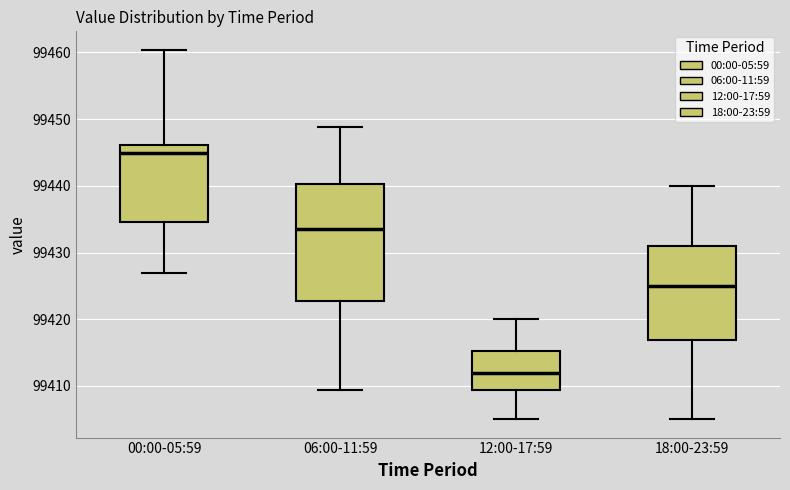

Reading left to right, read every box against the y-axis: the position of its median line, the range the box covers, and the ends of its whiskers. The values are not printed on the chart, so give them approximately, as read against the axis.

00:00-05:59: median 99445, box 99435 to 99446, whiskers 99427 to 99460
06:00-11:59: median 99433, box 99423 to 99440, whiskers 99409 to 99449
12:00-17:59: median 99412, box 99409 to 99415, whiskers 99405 to 99420
18:00-23:59: median 99425, box 99417 to 99431, whiskers 99405 to 99440